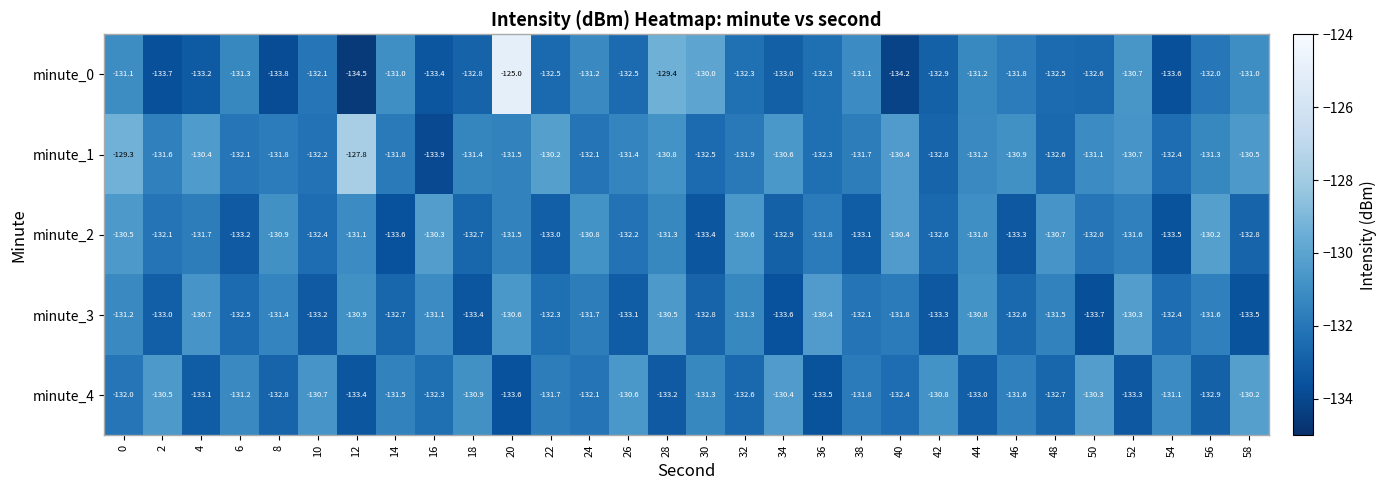

How many categories are shown in the chart?

30